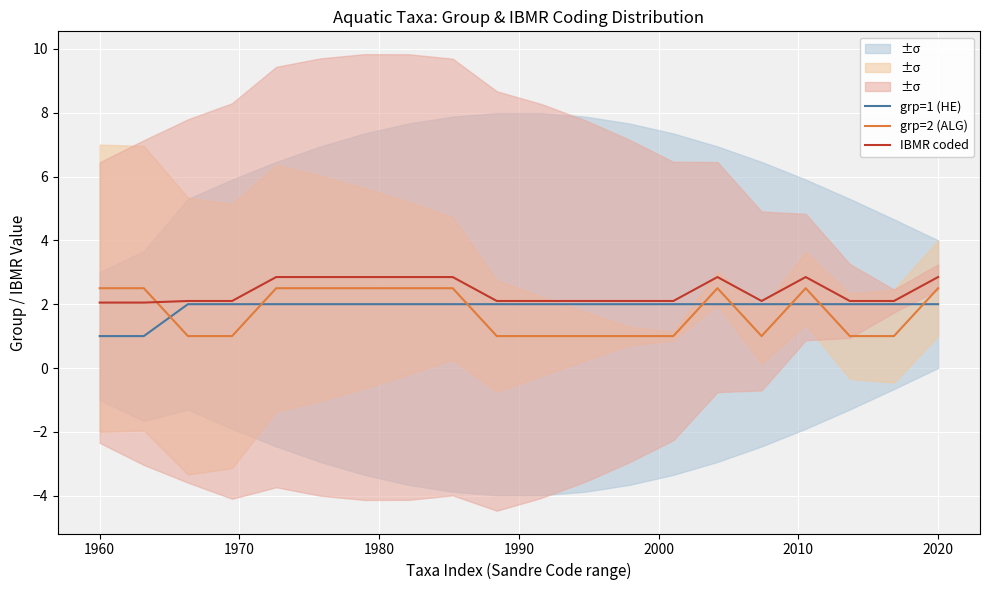

What is the highest value of the grp=1 (HE) series?

2.0